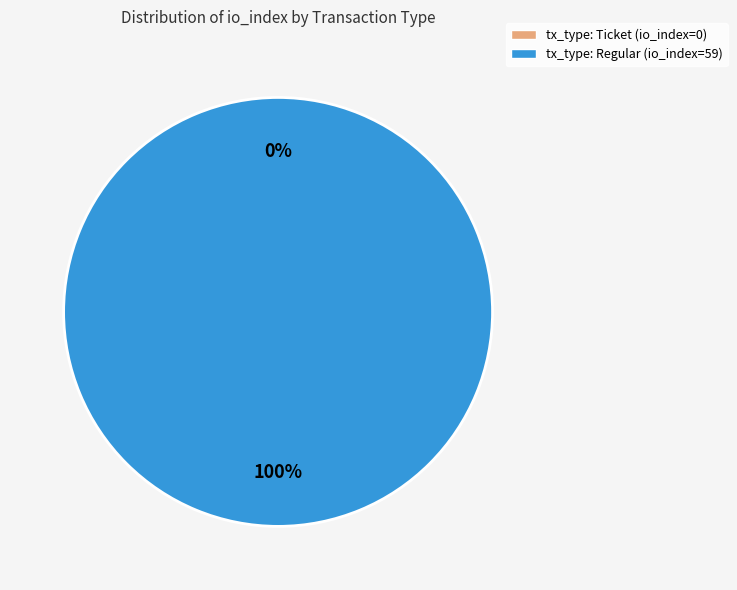

To the nearest percent, what portion does tx_type: Regular (io_index=59) represent?

100%